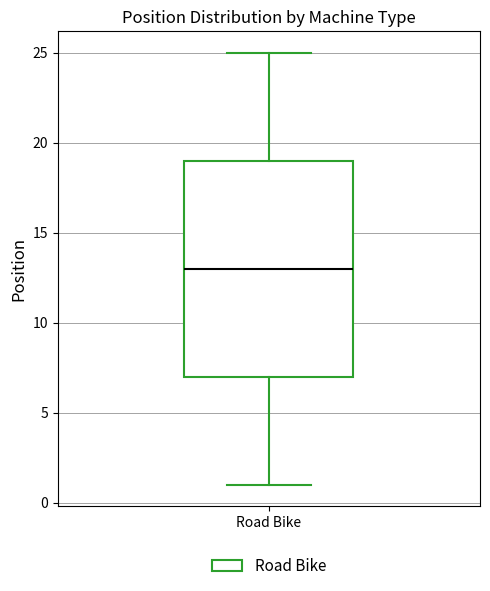

Read this box plot against the y-axis: the position of the median line, the range covered by the box, and the ends of both whiskers. The values are not printed on the chart, so give them approximately, as read against the axis.

median 13, box 7 to 19, whiskers 1 to 25